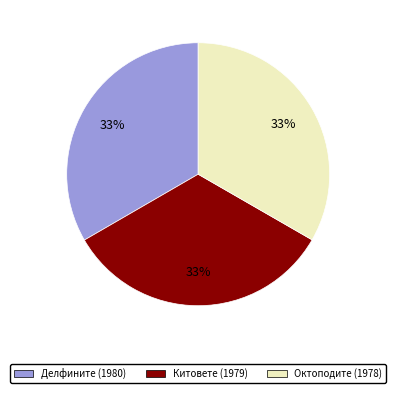

The Китовете (1979) slice represents 33% of the pie. True or false?

True